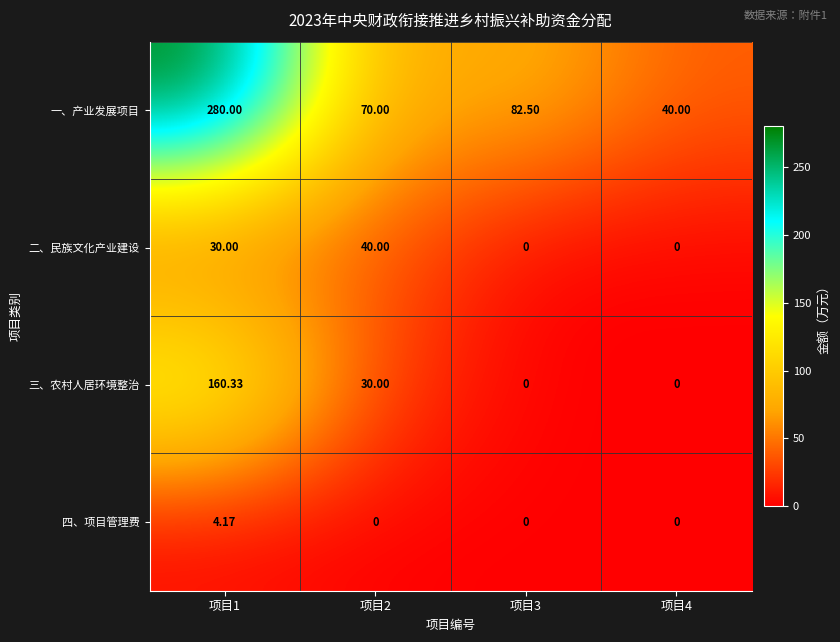

At how many categories does at least one series exceed 130?

1